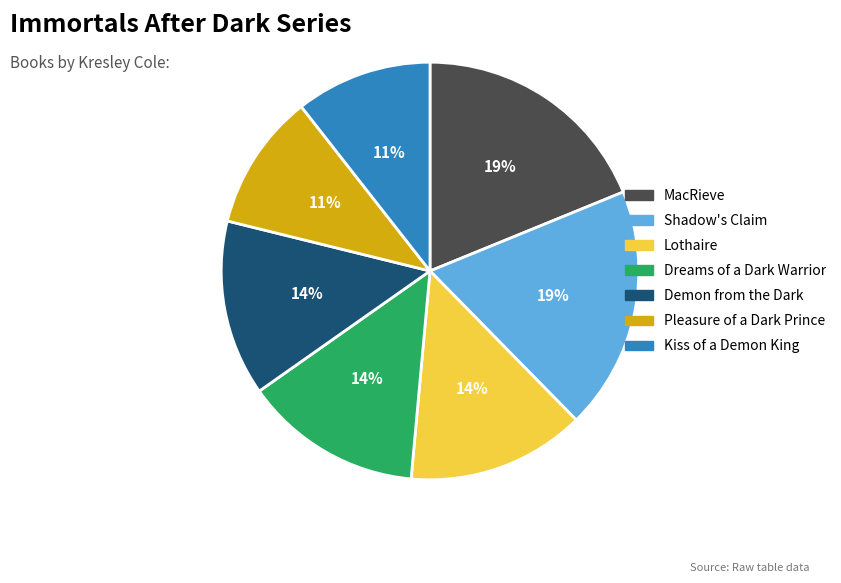

To the nearest percent, what percentage of the pie is Dreams of a Dark Warrior?

14%